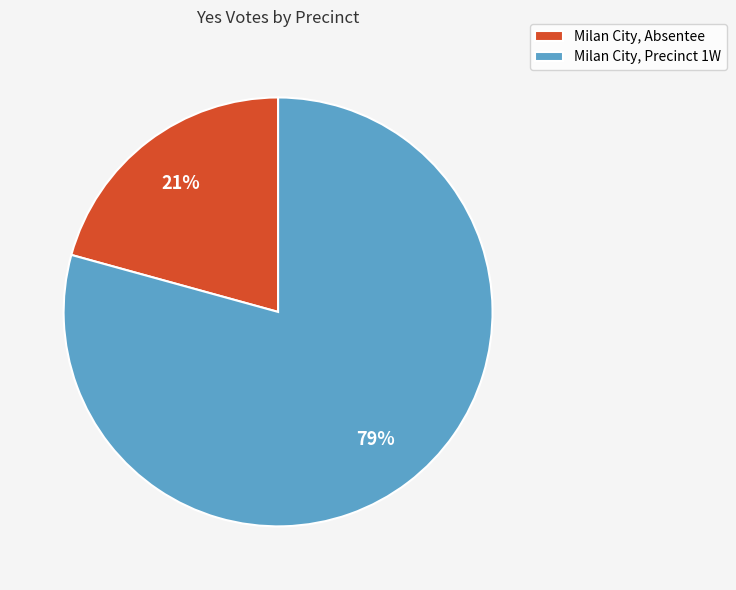

True or false: Milan City, Absentee accounts for 27% of the total.

False